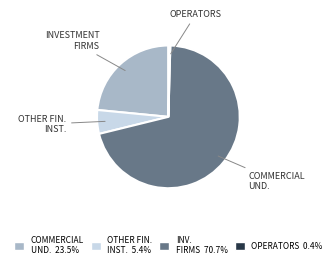

Is there any slice that represents more than half of the pie?

Yes